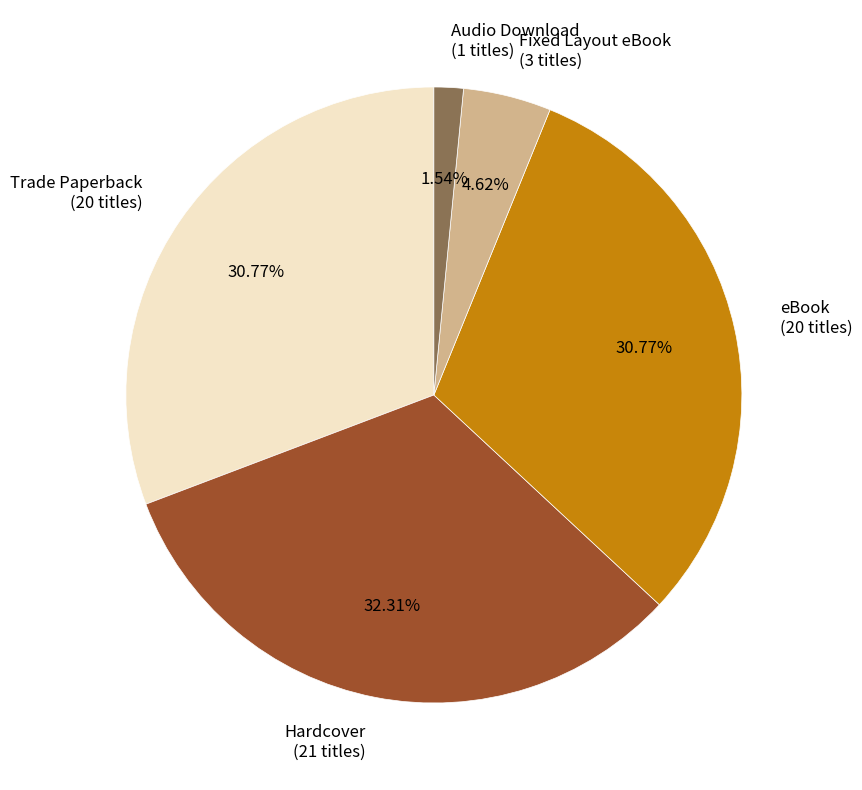

Which category has the biggest portion of the pie?

Hardcover